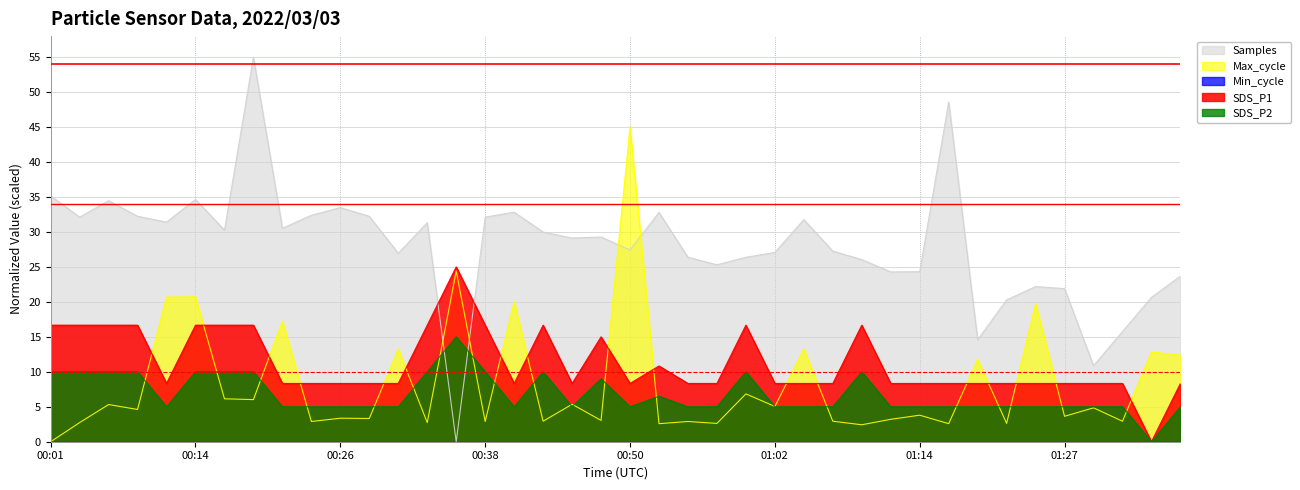

True or false: Max_cycle has a value of 1.3 at 00:48.

False